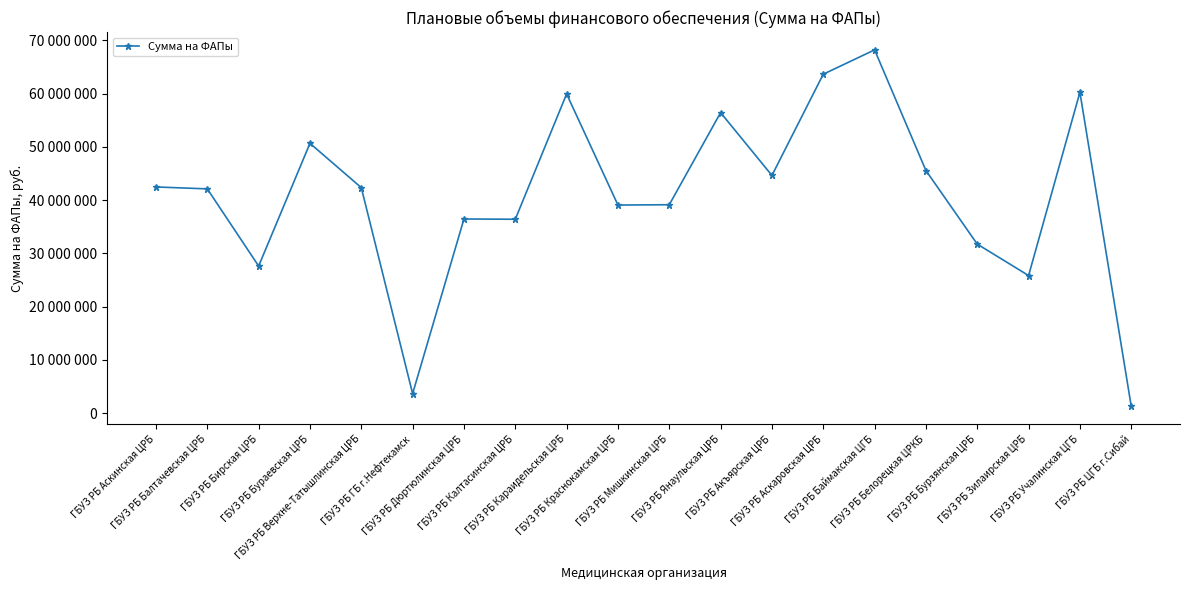

What is the label of the 10th point from the right?

ГБУЗ РБ Мишкинская ЦРБ